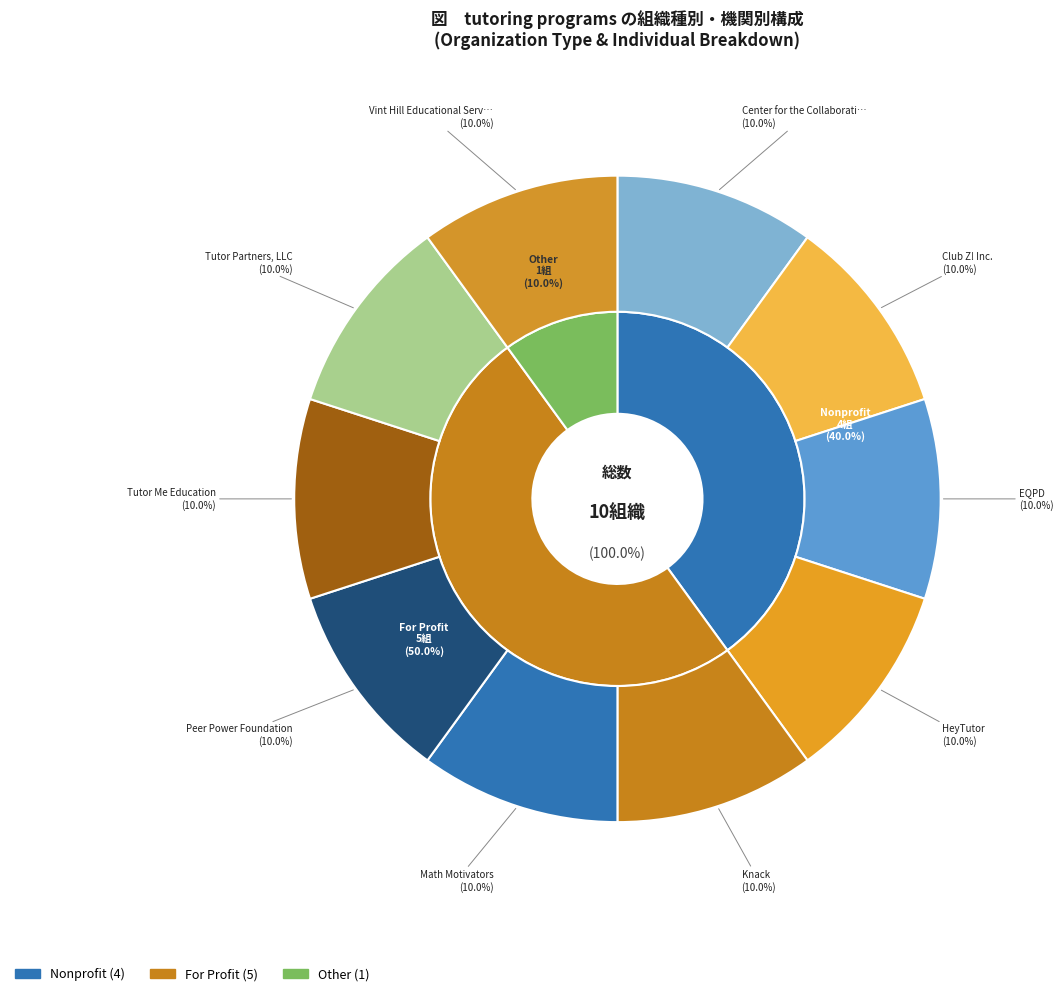

True or false: Club Z! Inc. accounts for 5% of the total.

False